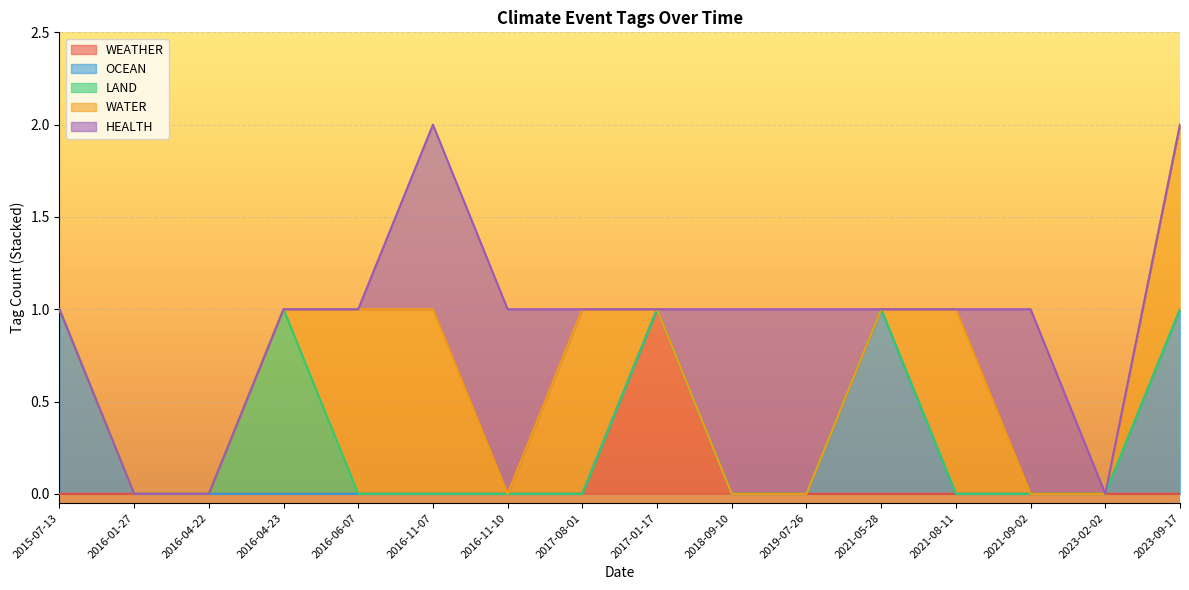

How many intersections are there between WEATHER and WATER?

1